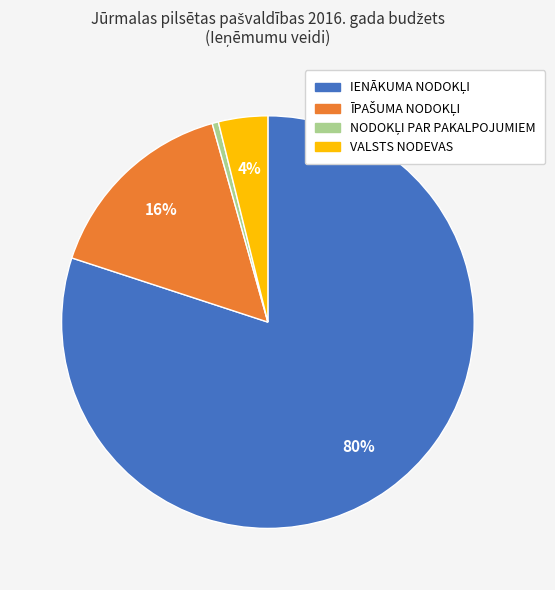

Does any single category account for the majority?

Yes